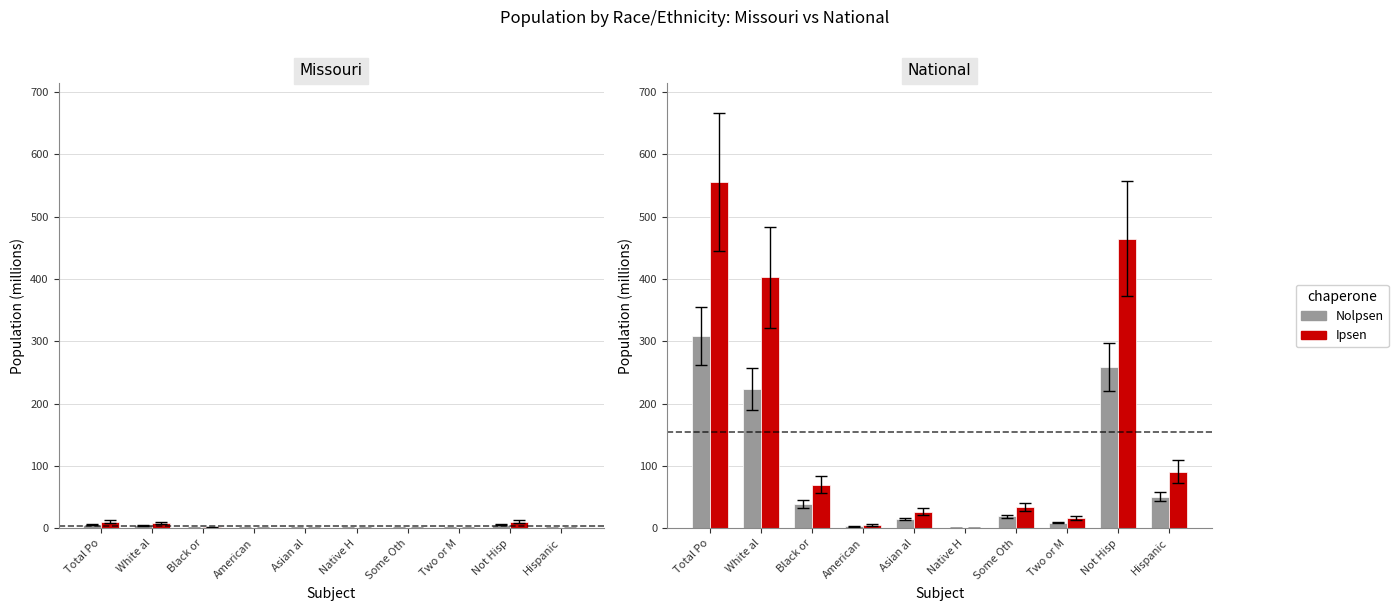

How many data points in Ipsen-scaled are less than 70?

5